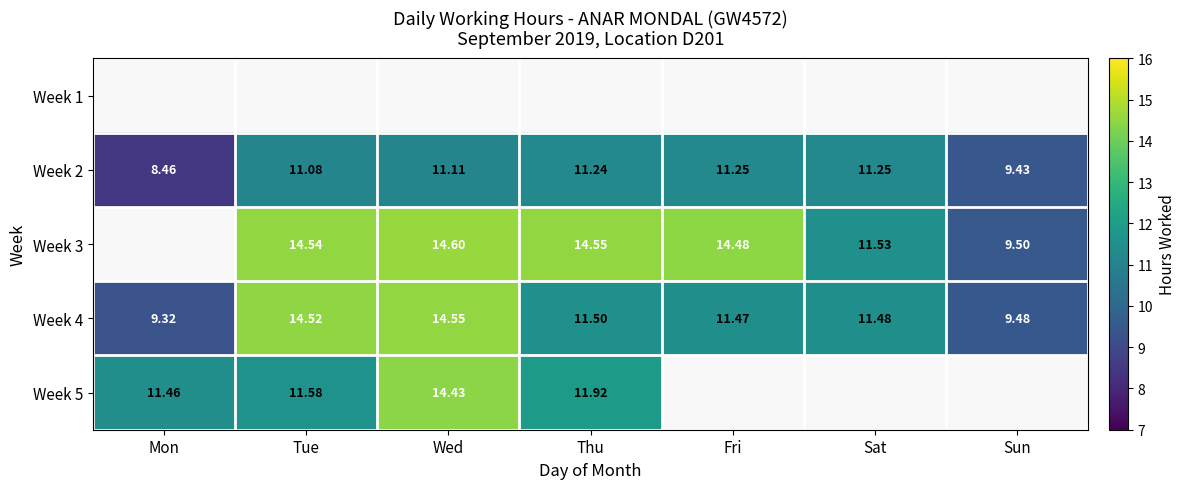

The Week 5 series shows 16.2 at Mon. True or false?

False